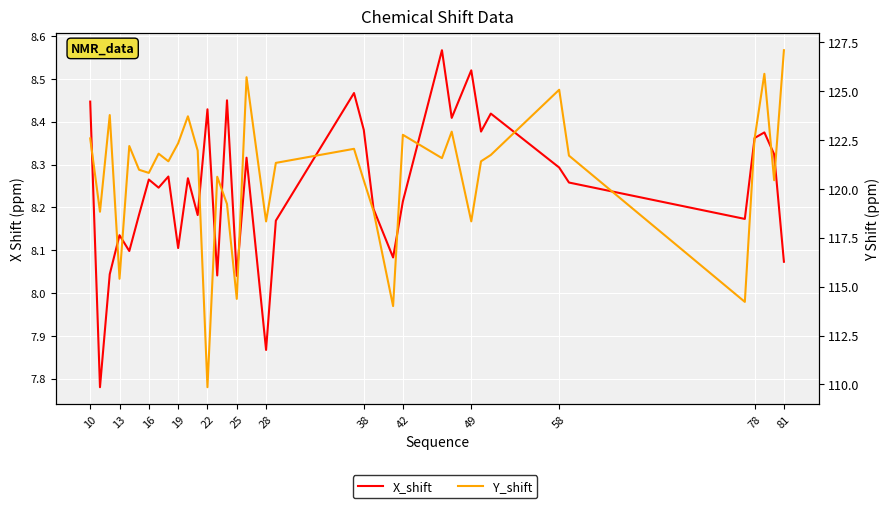

True or false: Y_shift and X_shift intersect in this chart.

False